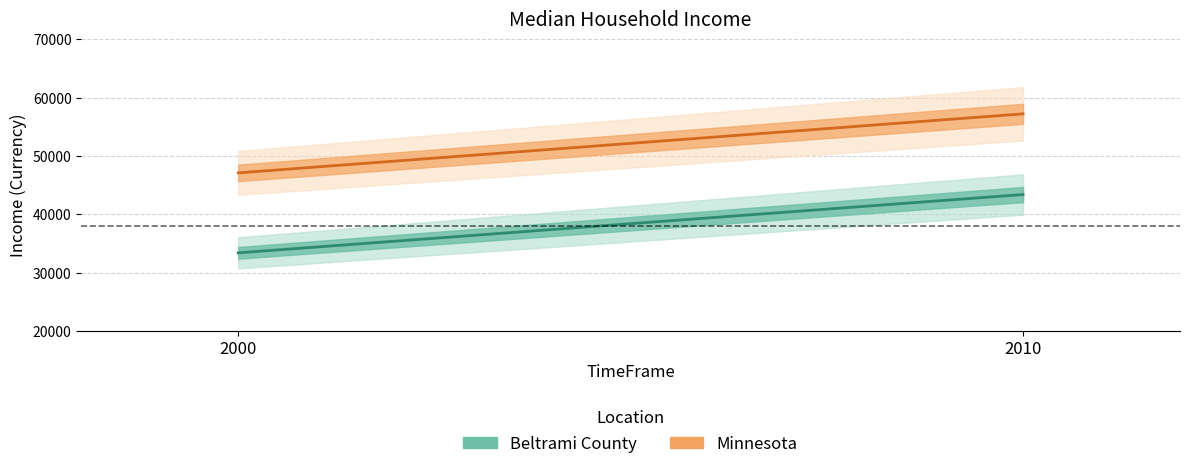

How many Beltrami County values are between 33392 and 43394?

2